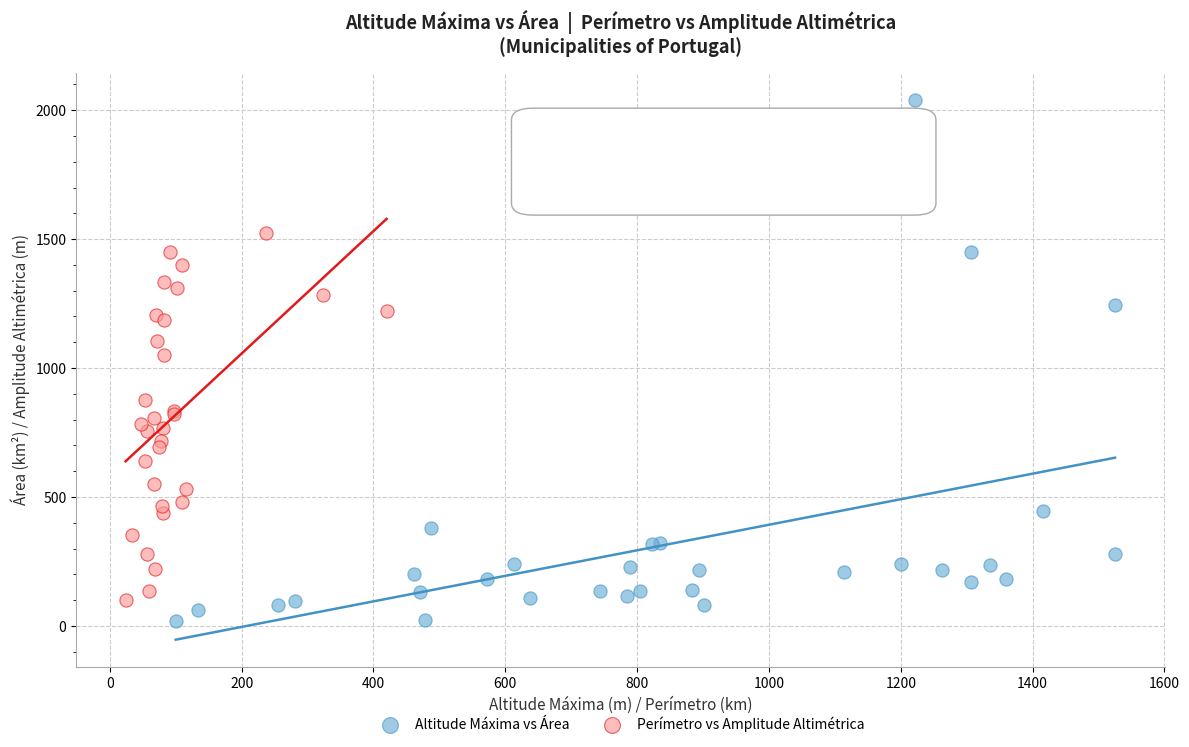

Which series contains the highest Y value?

Altitude Máxima vs Área